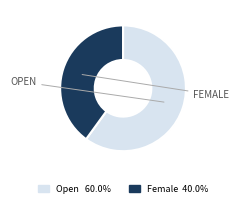

Rank the categories by value from highest to lowest.

Open, Female